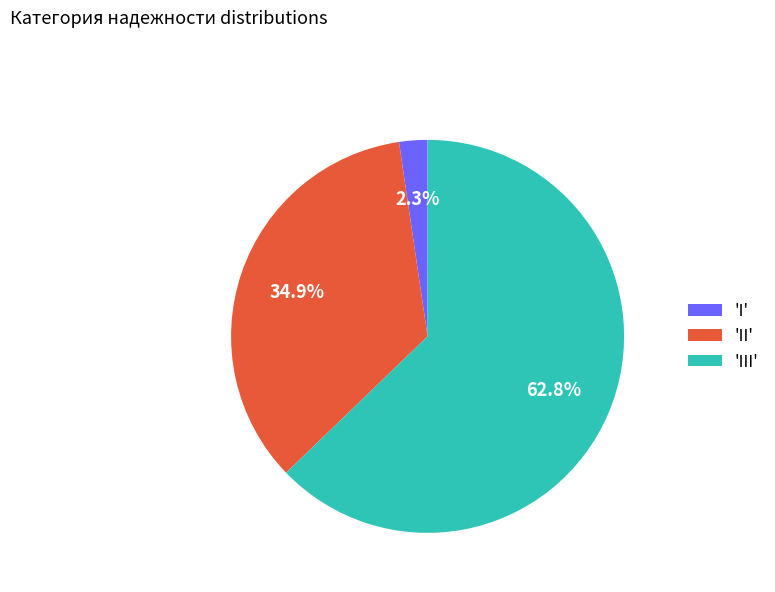

Count the number of slices in the pie.

3